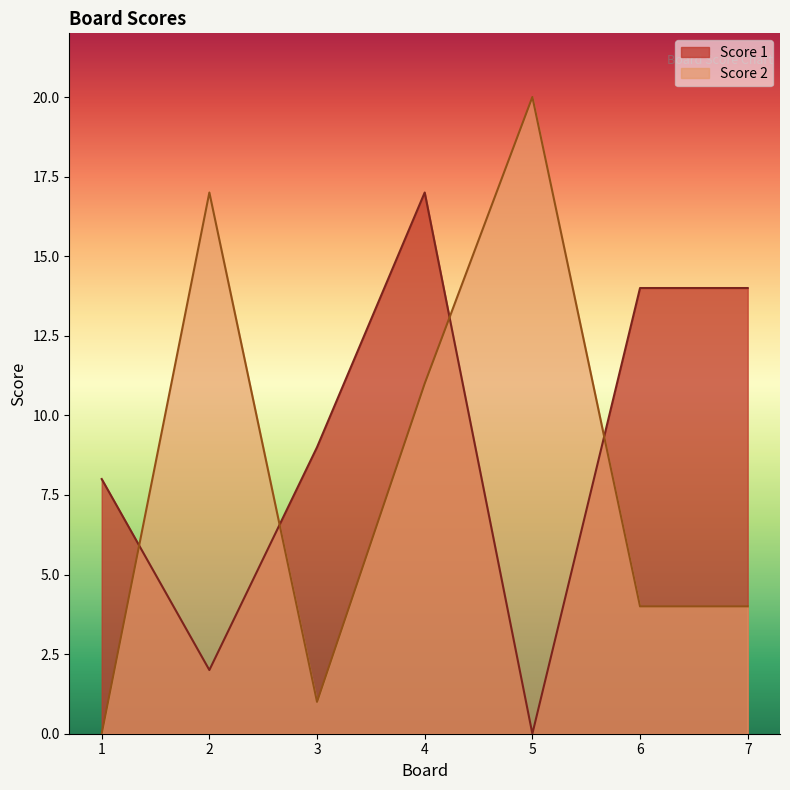

Does the chart have visible grid lines?

No